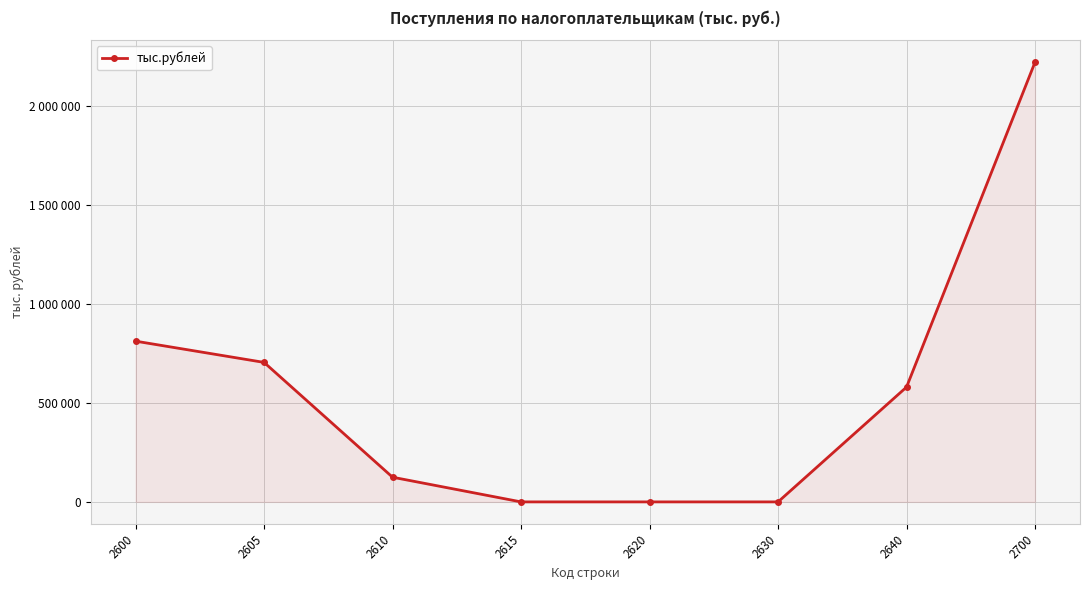

List the labels in order of value, smallest first.

2615, 2620, 2630, 2610, 2640, 2605, 2600, 2700